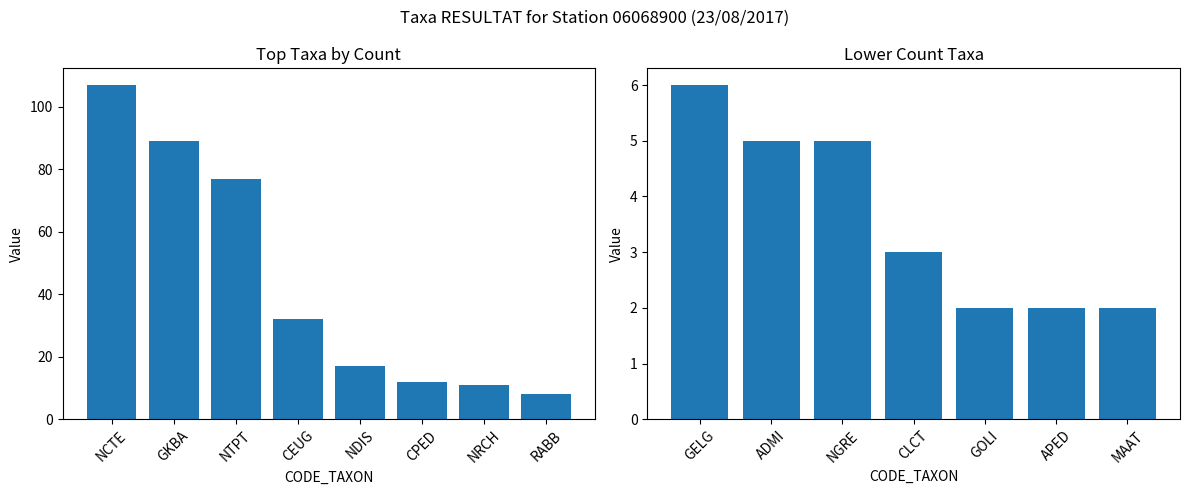

What is the label of the 7th bar from the right?

GELG